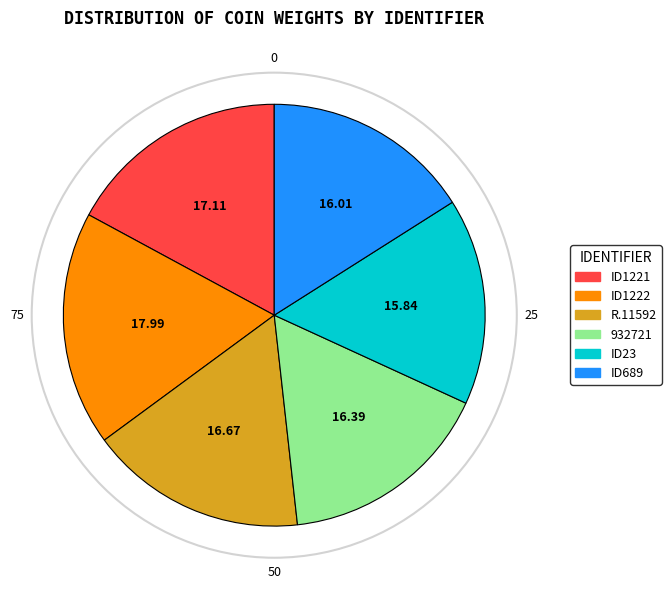

Which slice is the largest?

ID1222